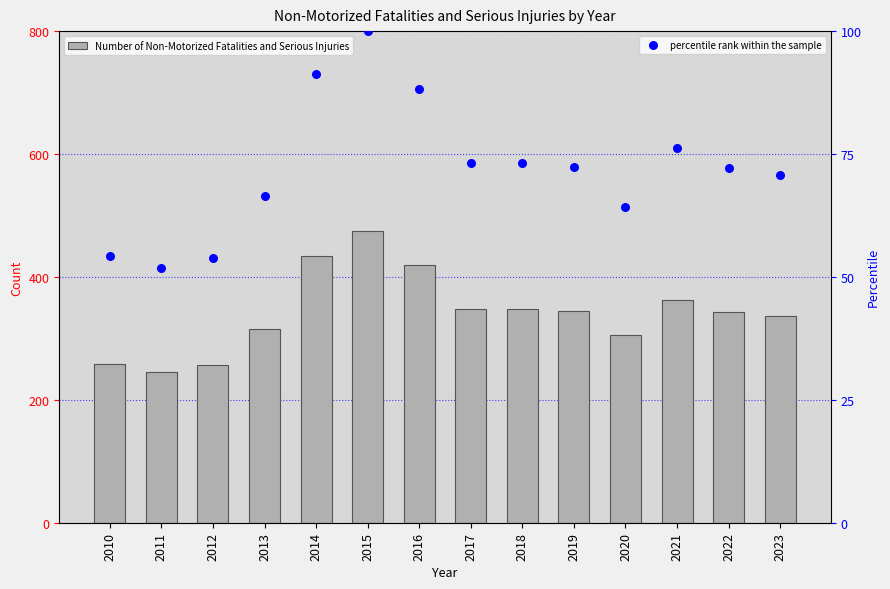

What are all the series names shown in the legend?

Number of Non-Motorized Fatalities and Serious Injuries, percentile rank within the sample